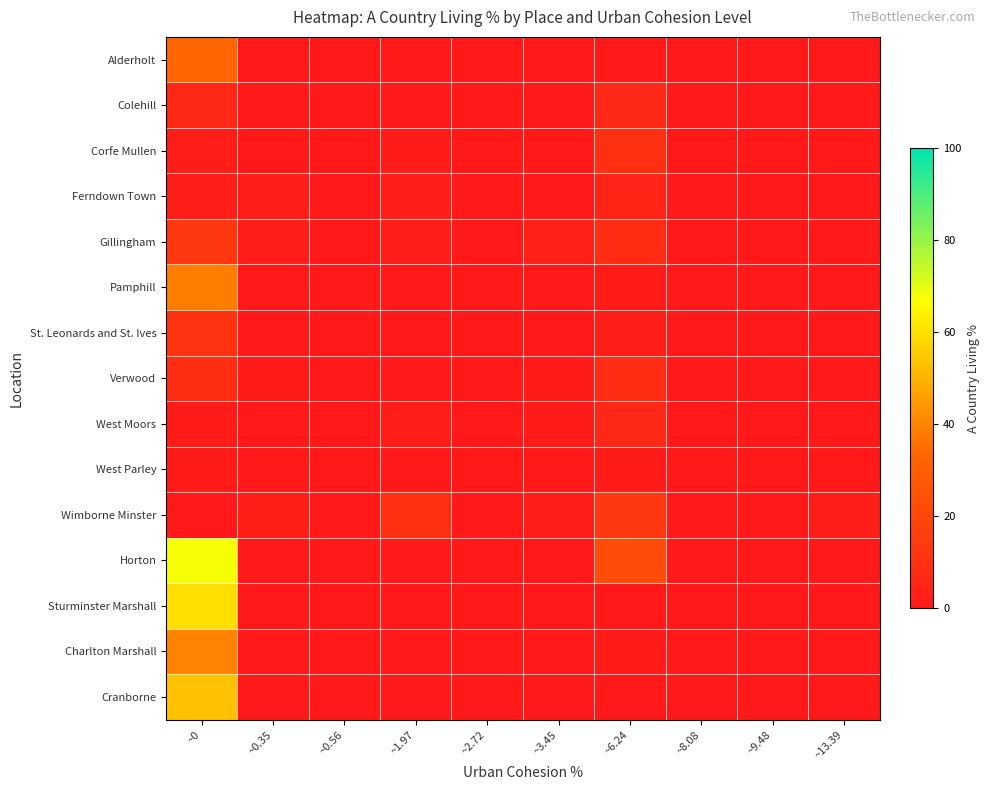

Reading left to right, list all the values displayed in this chart.

Alderholt: ~0=32.8	~0.35=0.0	~0.56=0.0	~1.97=0.0	~2.72=0.0	~3.45=0.0	~6.24=0.0	~8.08=0.0	~9.48=0.0	~13.39=0.0
Colehill: ~0=6.0	~0.35=0.3	~0.56=0.0	~1.97=0.0	~2.72=0.0	~3.45=0.0	~6.24=6.2	~8.08=0.0	~9.48=0.0	~13.39=0.0
Corfe Mullen: ~0=1.9	~0.35=0.6	~0.56=0.6	~1.97=1.2	~2.72=0.0	~3.45=0.0	~6.24=9.6	~8.08=0.0	~9.48=0.0	~13.39=0.0
Ferndown Town: ~0=2.5	~0.35=1.9	~0.56=0.0	~1.97=2.0	~2.72=0.0	~3.45=0.0	~6.24=5.0	~8.08=0.0	~9.48=0.0	~13.39=0.0
Gillingham: ~0=13.2	~0.35=2.3	~0.56=0.0	~1.97=2.7	~2.72=0.0	~3.45=3.5	~6.24=8.1	~8.08=0.0	~9.48=0.0	~13.39=0.0
Pamphill: ~0=38.6	~0.35=0.0	~0.56=0.0	~1.97=0.0	~2.72=0.0	~3.45=0.0	~6.24=1.0	~8.08=0.0	~9.48=0.0	~13.39=0.0
St. Leonards and St. Ives: ~0=11.6	~0.35=0.0	~0.56=0.0	~1.97=0.0	~2.72=0.0	~3.45=0.0	~6.24=1.9	~8.08=0.0	~9.48=0.0	~13.39=0.0
Verwood: ~0=9.0	~0.35=1.0	~0.56=0.0	~1.97=0.0	~2.72=0.0	~3.45=1.0	~6.24=8.3	~8.08=0.0	~9.48=0.0	~13.39=0.0
West Moors: ~0=1.3	~0.35=0.2	~0.56=0.0	~1.97=1.8	~2.72=0.0	~3.45=0.9	~6.24=6.2	~8.08=0.0	~9.48=0.0	~13.39=0.0
West Parley: ~0=1.5	~0.35=0.0	~0.56=0.0	~1.97=0.0	~2.72=0.0	~3.45=0.1	~6.24=1.1	~8.08=0.0	~9.48=0.0	~13.39=0.0
Wimborne Minster: ~0=0.0	~0.35=3.1	~0.56=0.1	~1.97=9.9	~2.72=0.0	~3.45=2.6	~6.24=13.4	~8.08=0.0	~9.48=0.0	~13.39=2.0
Horton: ~0=67.7	~0.35=0.0	~0.56=0.0	~1.97=0.0	~2.72=0.0	~3.45=0.0	~6.24=22.4	~8.08=0.0	~9.48=0.0	~13.39=0.0
Sturminster Marshall: ~0=59.6	~0.35=0.0	~0.56=0.0	~1.97=0.0	~2.72=0.0	~3.45=0.0	~6.24=0.4	~8.08=0.0	~9.48=0.0	~13.39=0.0
Charlton Marshall: ~0=39.5	~0.35=0.0	~0.56=0.0	~1.97=0.0	~2.72=0.0	~3.45=0.0	~6.24=1.3	~8.08=0.0	~9.48=0.0	~13.39=0.0
Cranborne: ~0=53.1	~0.35=0.0	~0.56=0.0	~1.97=0.0	~2.72=0.0	~3.45=0.0	~6.24=0.3	~8.08=0.0	~9.48=0.0	~13.39=0.0